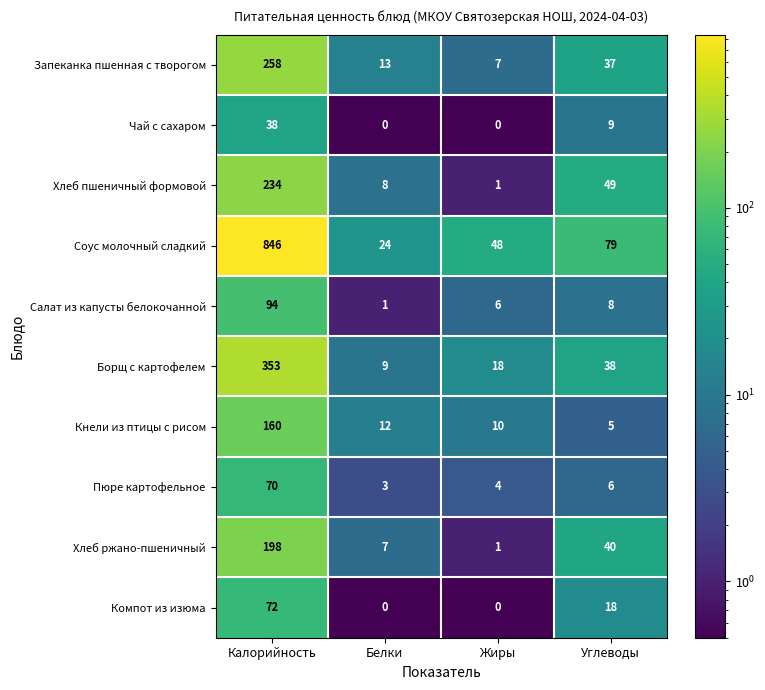

What is the total value across all series at Углеводы?

289